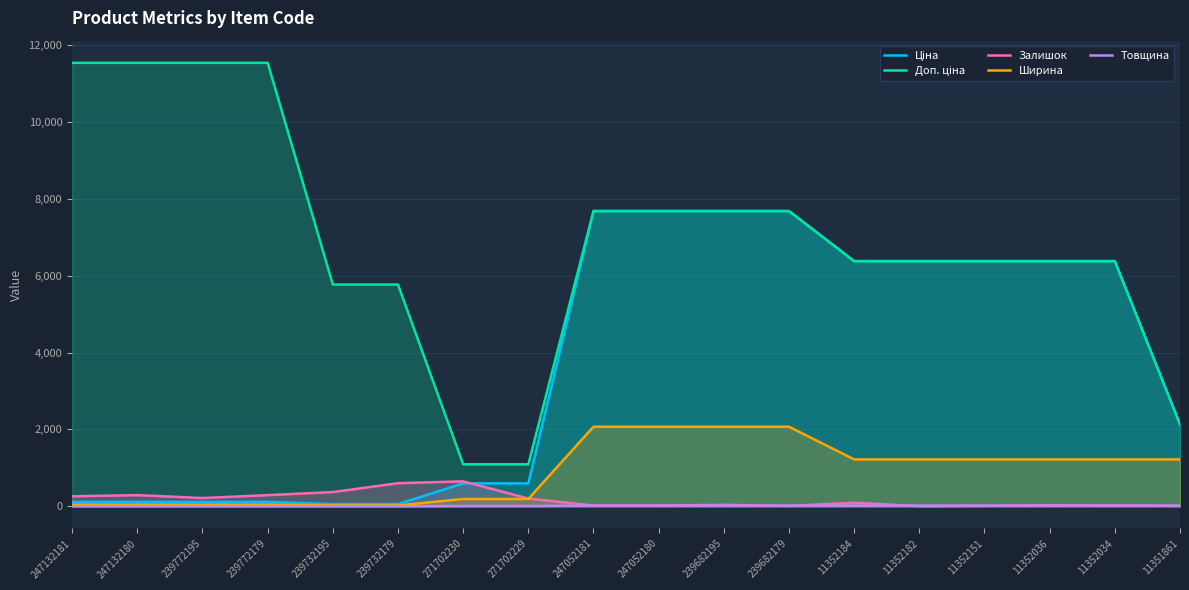

What is the maximum value shown in the chart?

11537.0